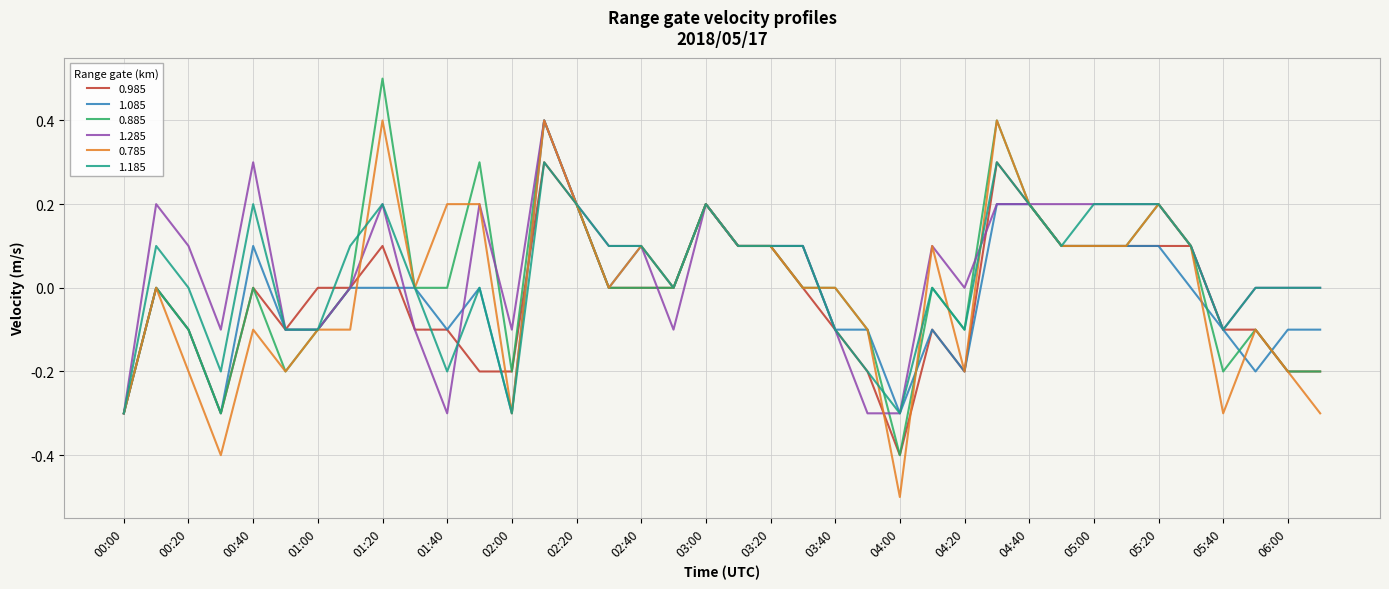

What is the lowest value of the 1.185 series?

-0.3